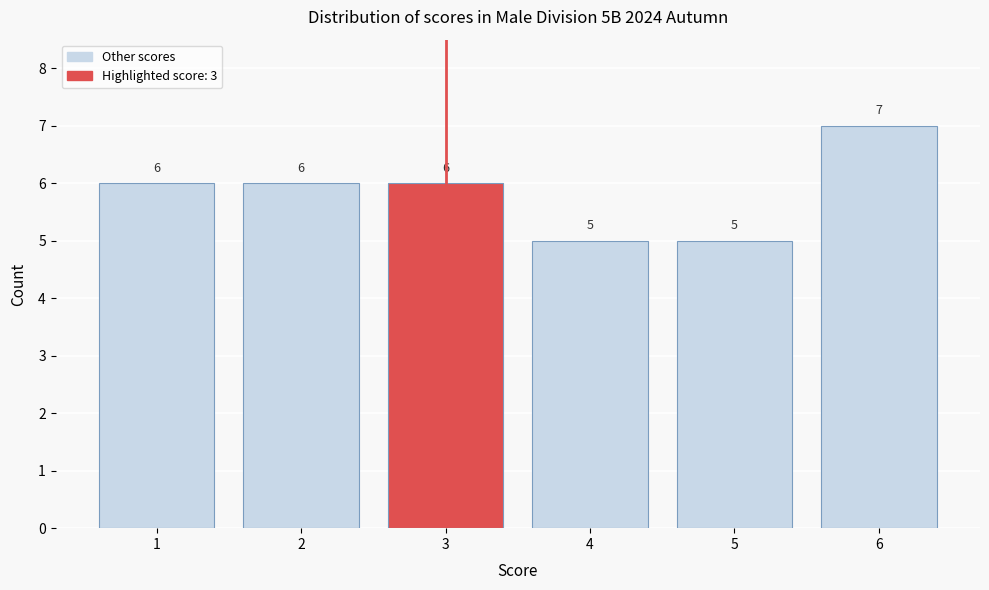

Reading left to right, transcribe this chart: for each bar, give the range it covers on the x-axis and its height.

0.5 to 1.5: 6
1.5 to 2.5: 6
2.5 to 3.5: 6
3.5 to 4.5: 5
4.5 to 5.5: 5
5.5 to 6.5: 7